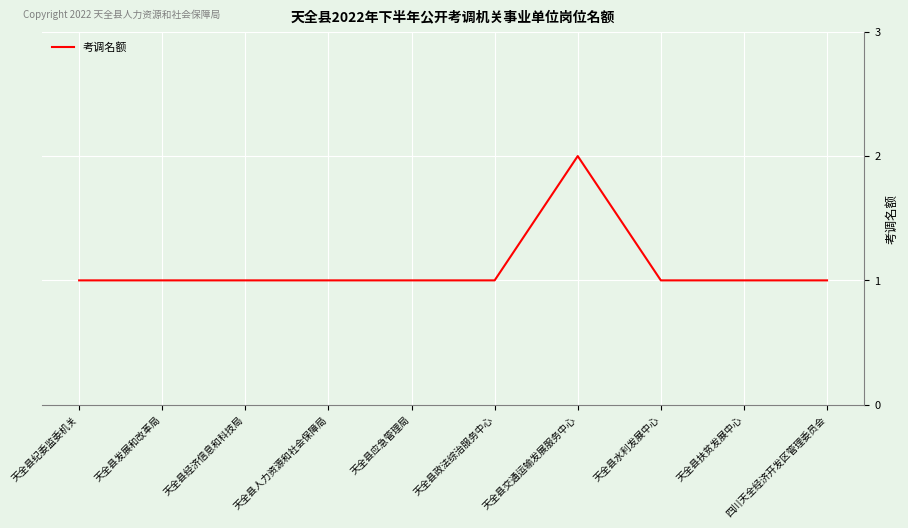

The value at 四川天全经济开发区管理委员会 is 1. True or false?

True